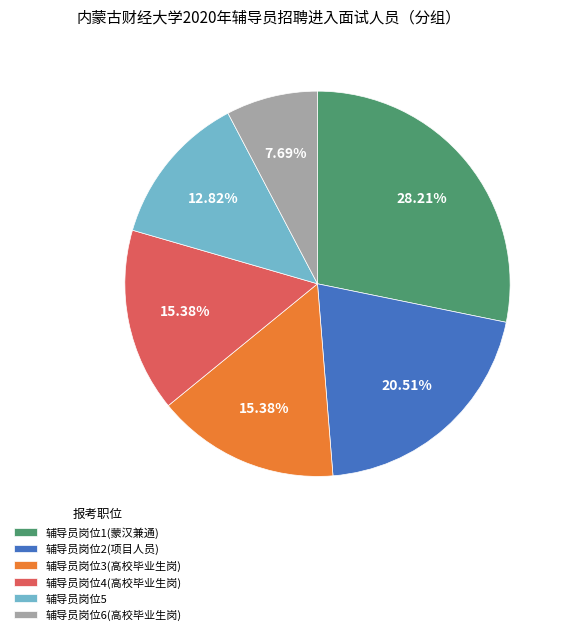

How many segments does this pie chart have?

6